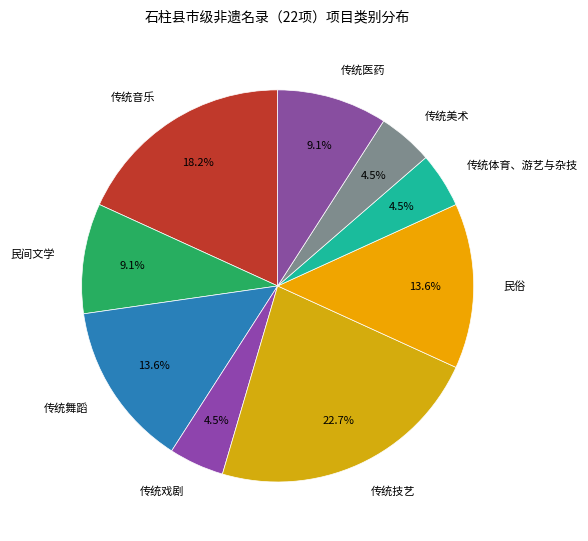

Which has a higher value, 传统戏剧 or 民俗?

民俗